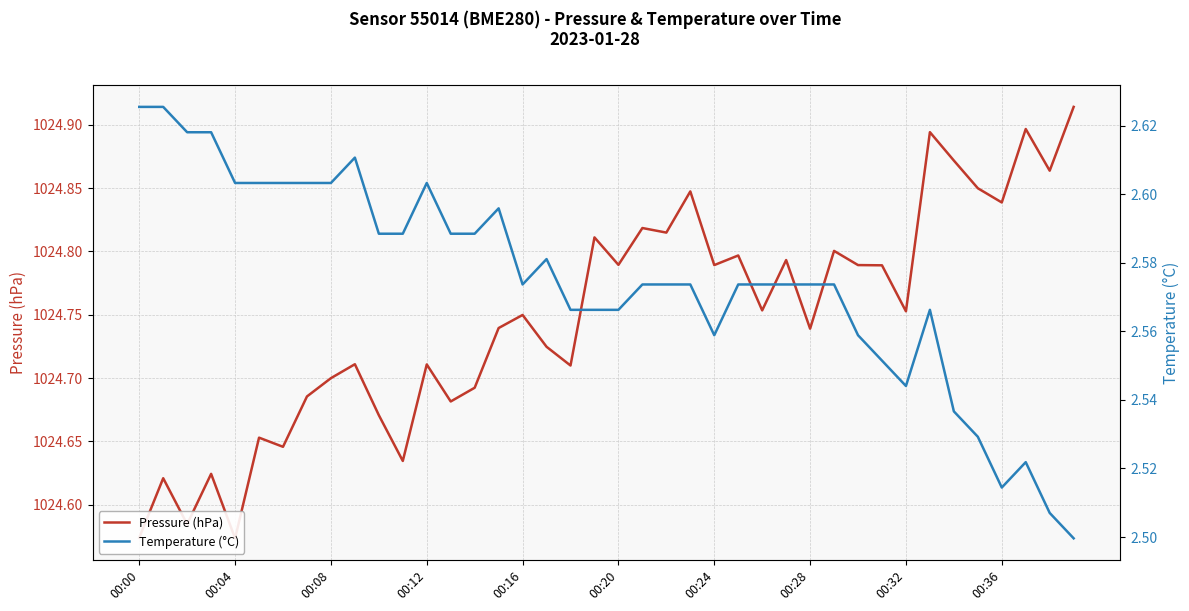

Is it true that Temperature (°C) equals 2.6 at 15?

True